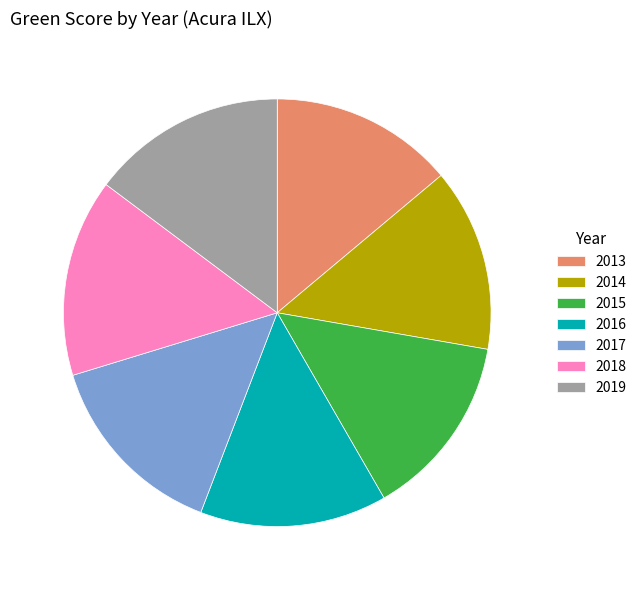

Which has a higher value, 2013 or 2017?

2017